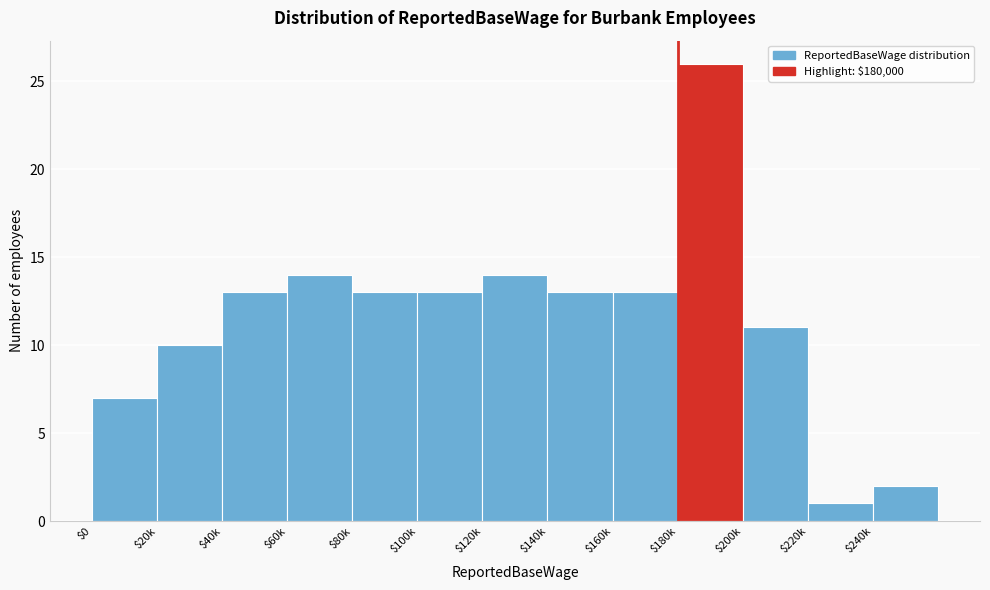

What is the difference between the maximum and minimum values?

25